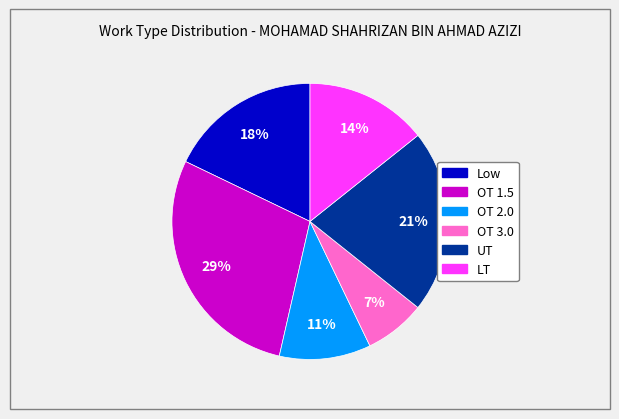

Is there a majority slice in this chart?

No